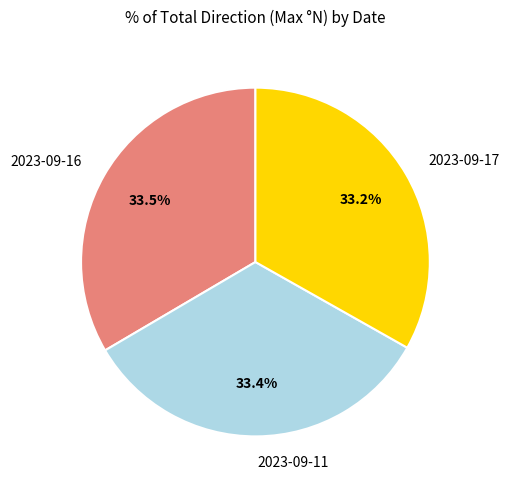

What is the total percentage of 2023-09-11 and 2023-09-16?

66.8%